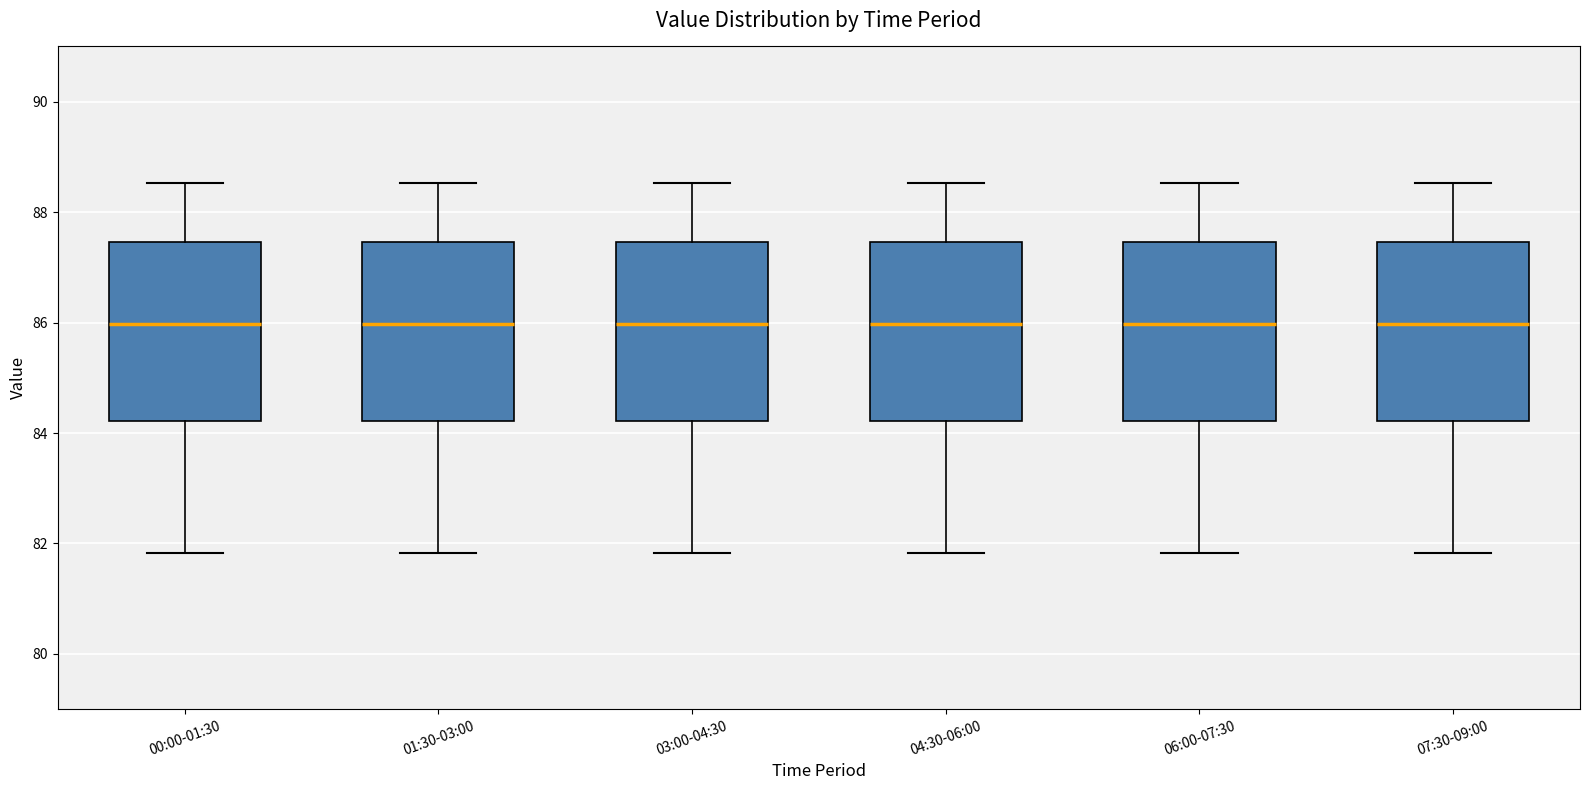

Where is the lower edge of the box for 00:00-01:30 on the y-axis? The values are not printed on the chart, so give them approximately, as read against the axis.

84.2